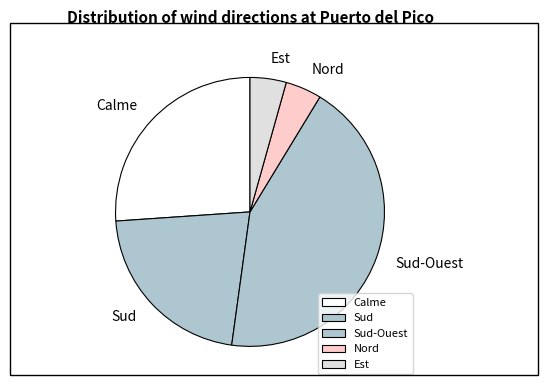

Combined, do Nord and Sud-Ouest account for over 50%?

No